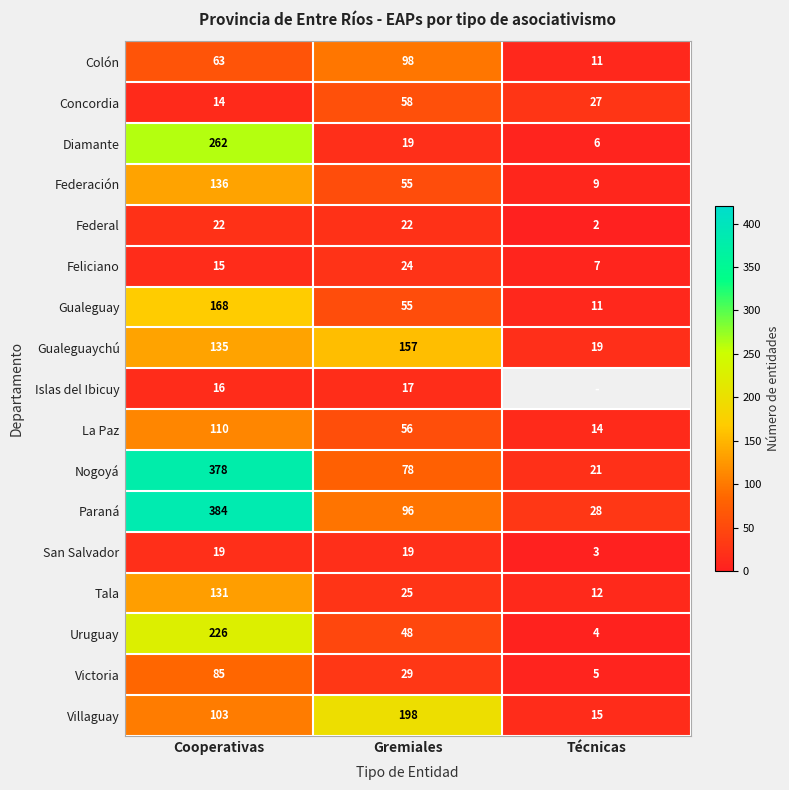

Rank the categories by Paraná value from highest to lowest.

Cooperativas, Gremiales, Técnicas